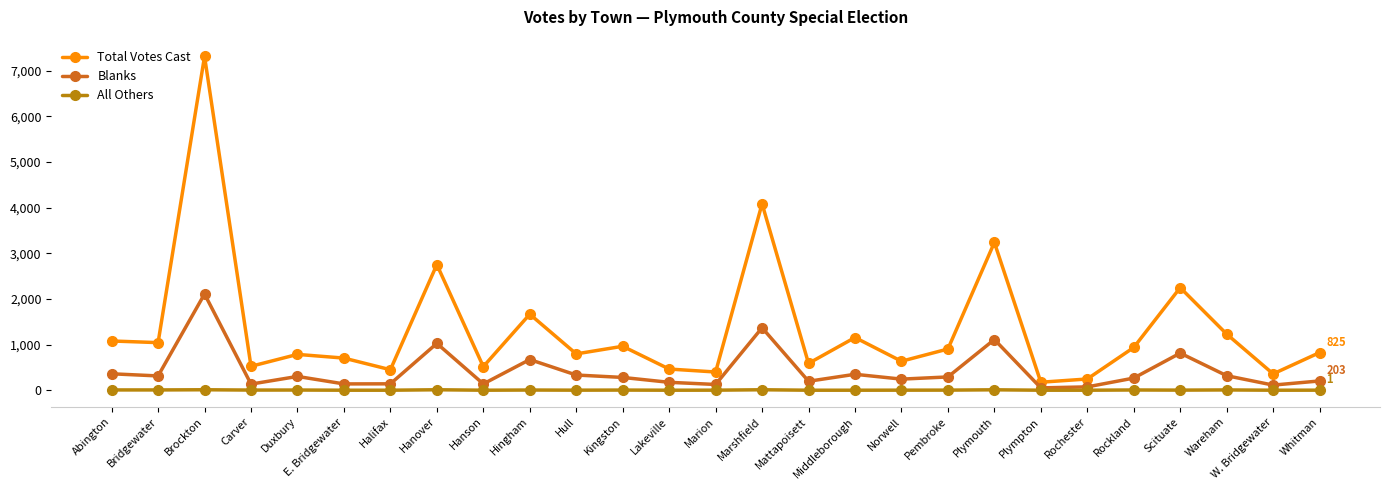

At which category is the sum across all series the highest?

Brockton